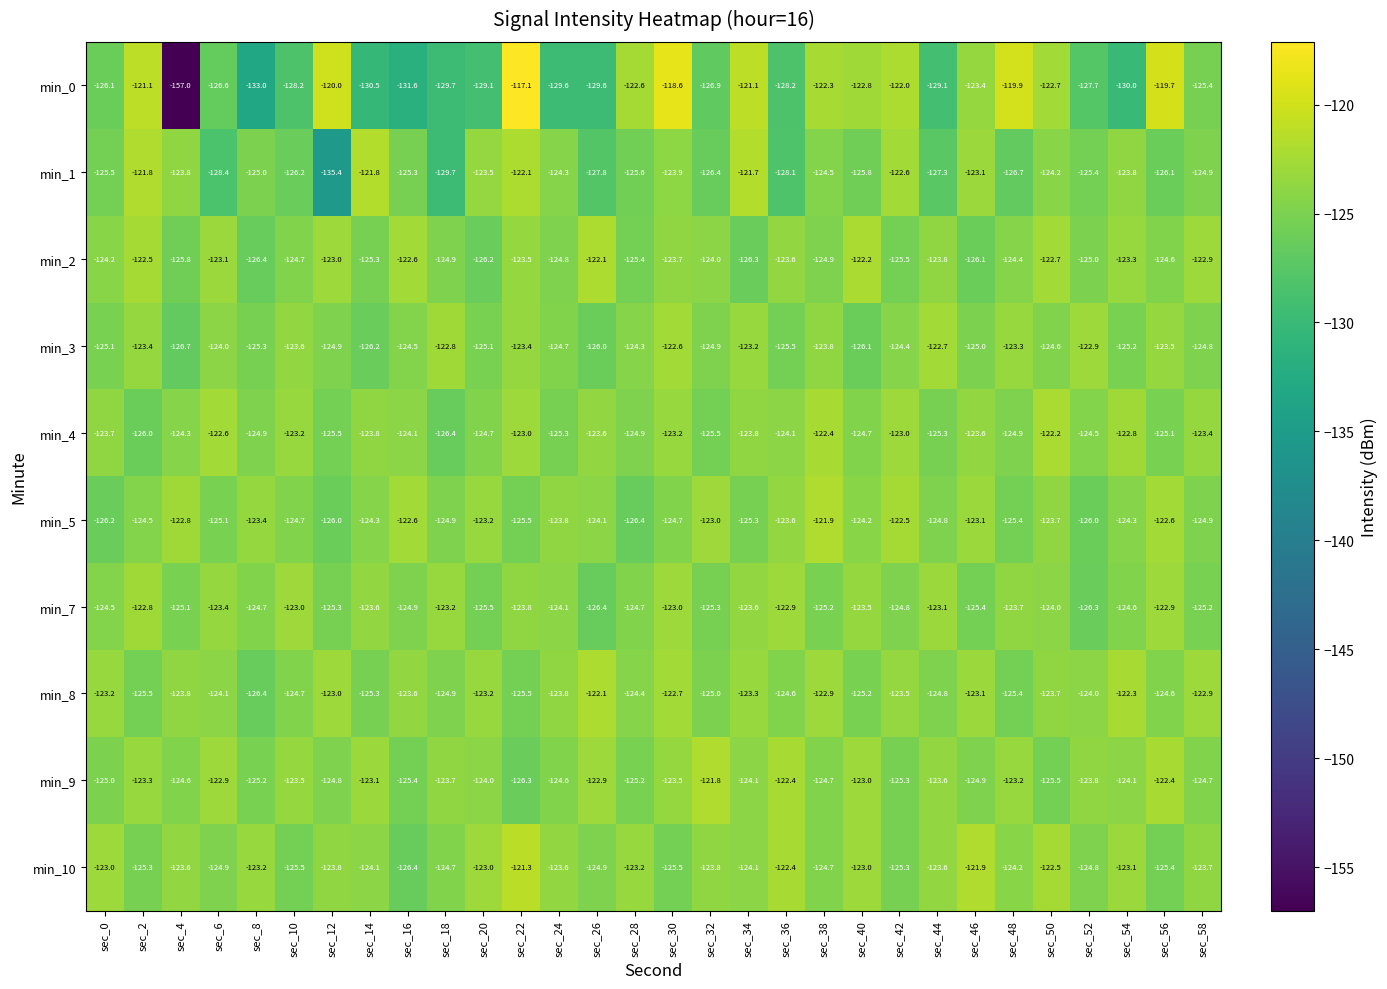

What is the highest value of the min_0 series?

-117.1